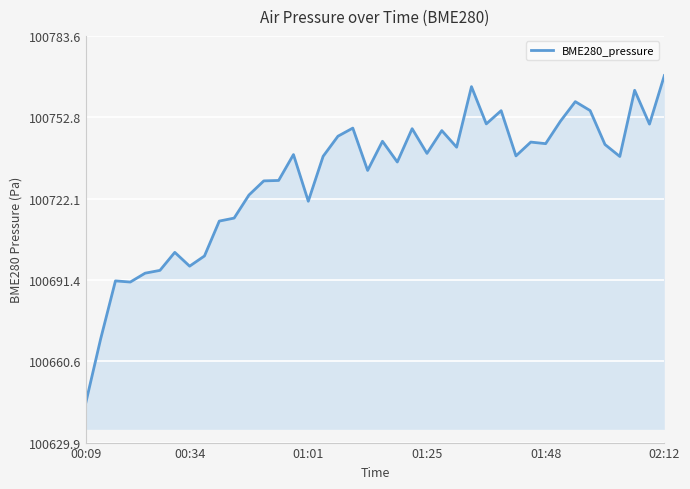

What is the maximum value shown in the chart?

100768.6